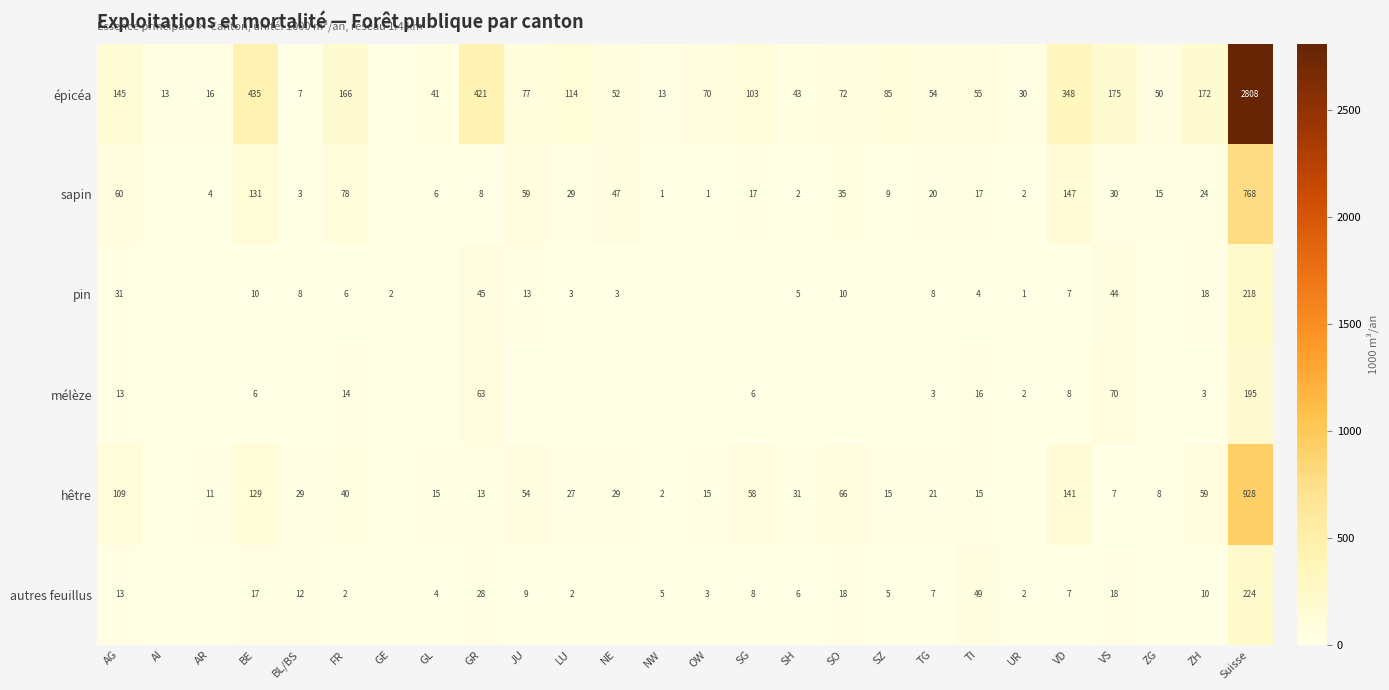

The mélèze series shows 16 at TI. True or false?

True